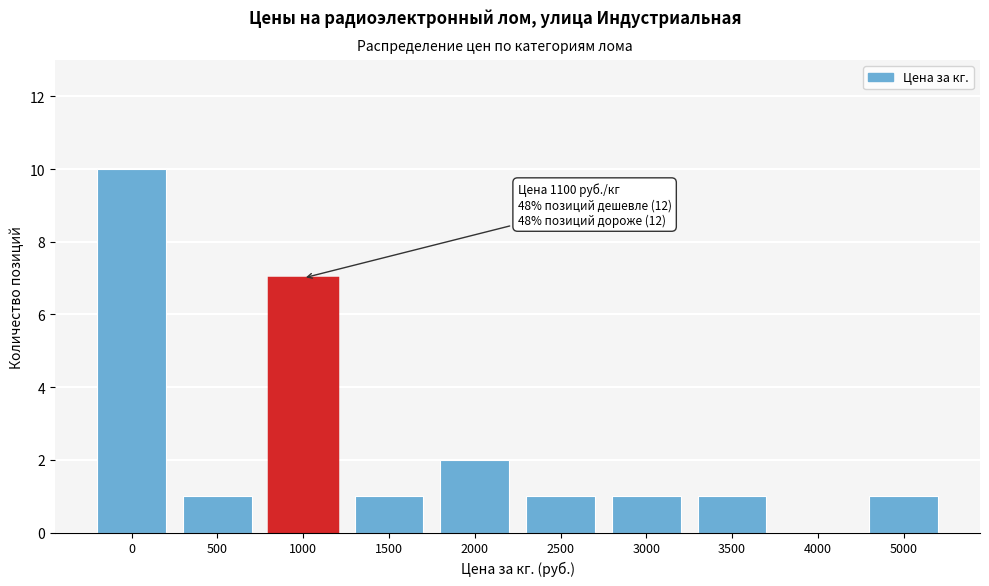

Reading left to right, extract all data points from this chart.

0=10	500=1	1000=7	1500=1	2000=2	2500=1	3000=1	3500=1	4000=0	5000=1